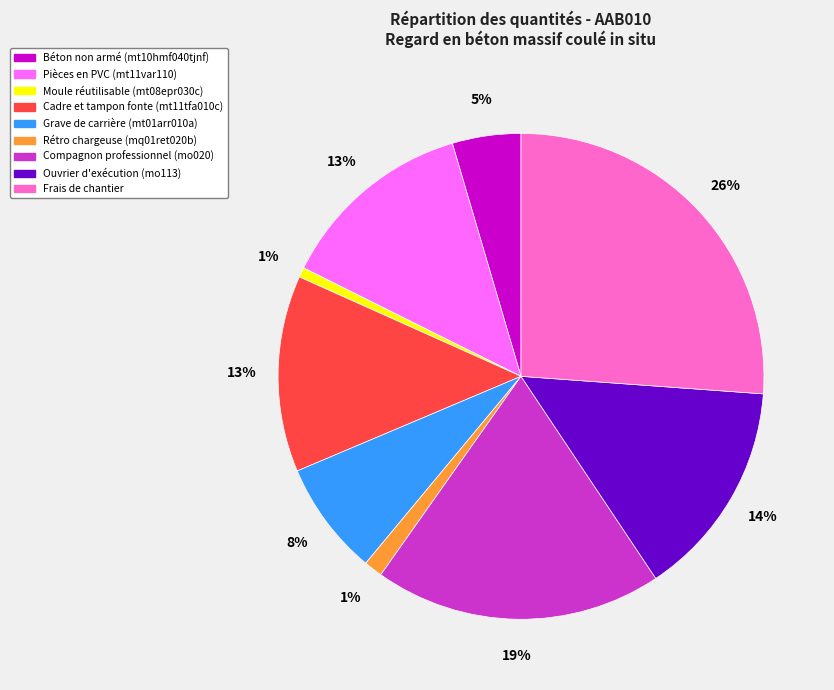

Which has a higher value, Ouvrier d'exécution (mo113) or Moule réutilisable (mt08epr030c)?

Ouvrier d'exécution (mo113)